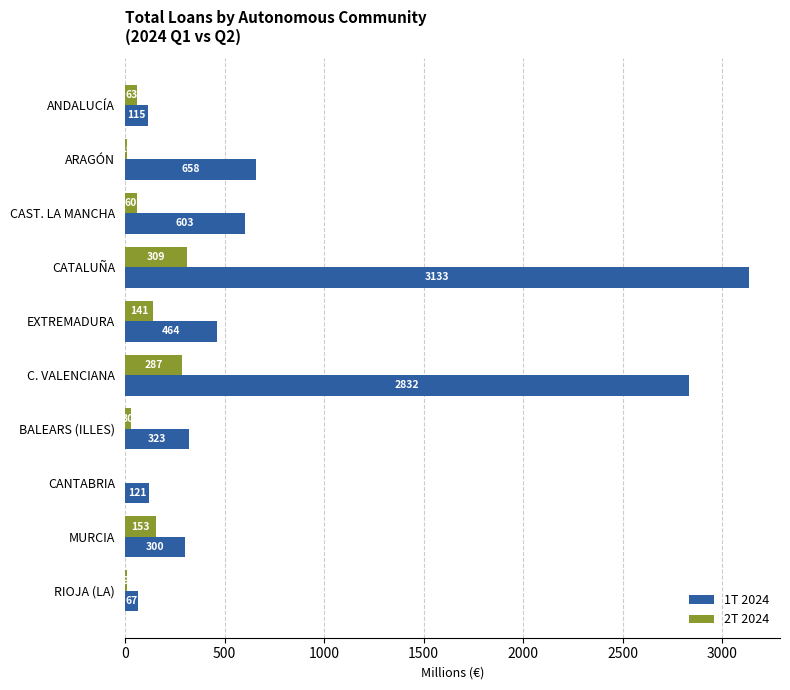

Where is 1T 2024 nearest to the value 1600?

ARAGÓN